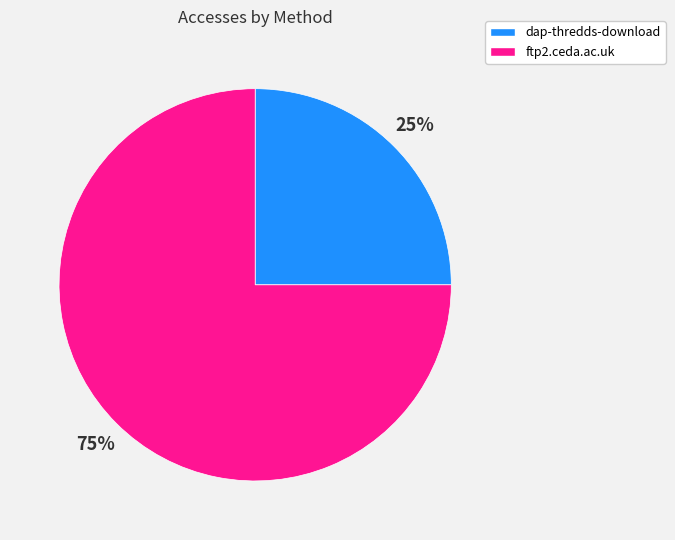

Does ftp2.ceda.ac.uk account for over 50% of the chart?

Yes